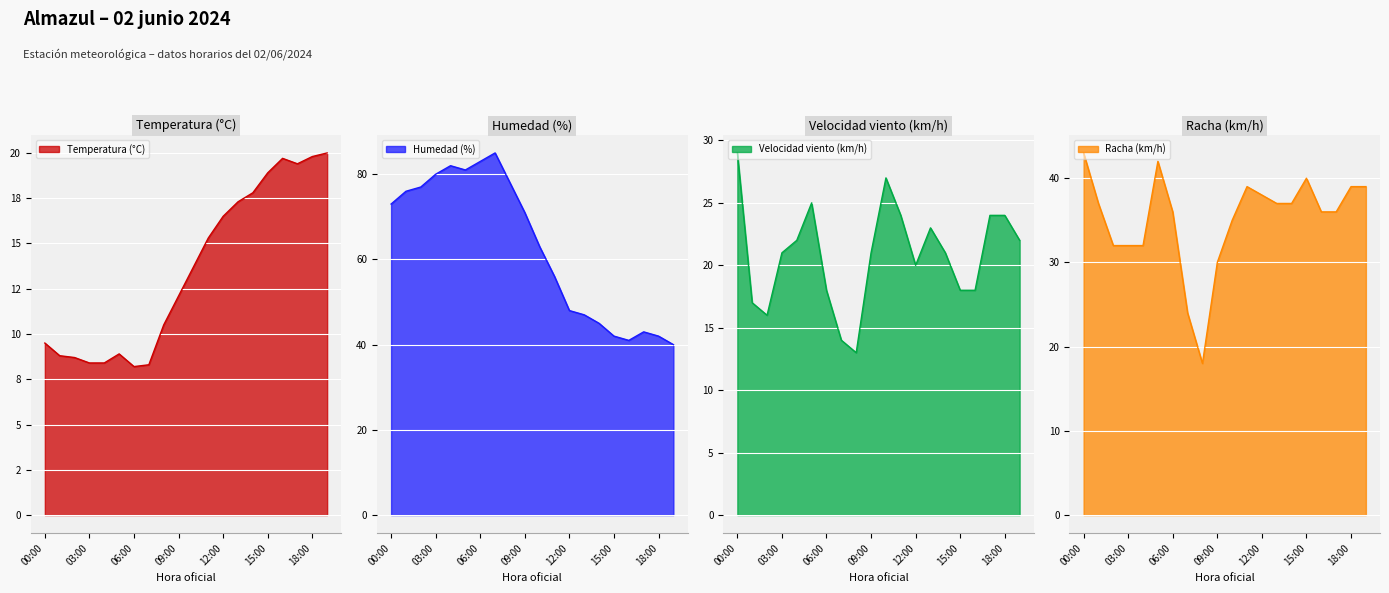

Which series changed the most between 07:00 and 15:00?

Humedad (%)